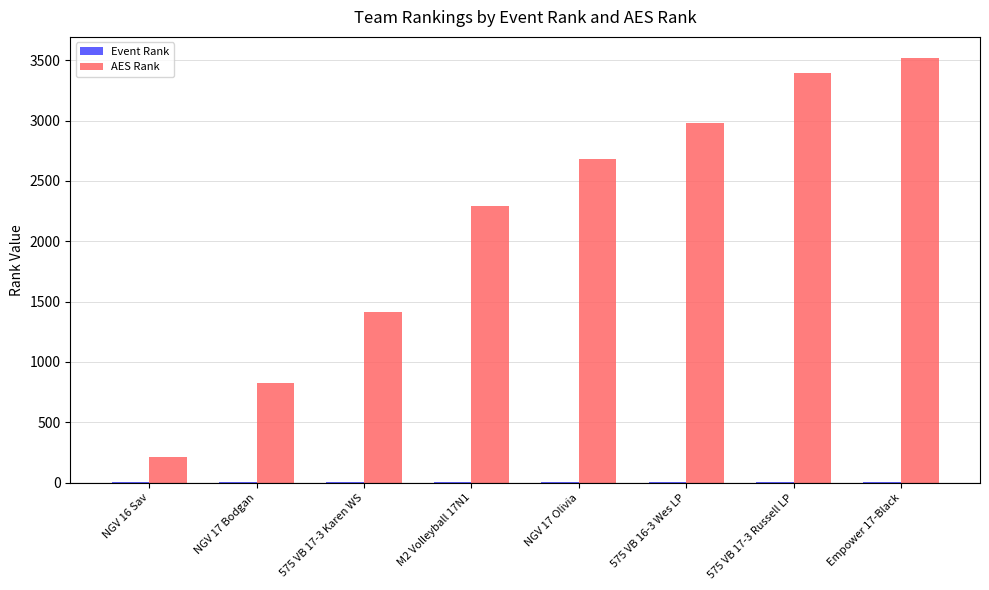

Between NGV 17 Bodgan and 575 VB 16-3 Wes LP, which series saw the biggest shift?

AES Rank